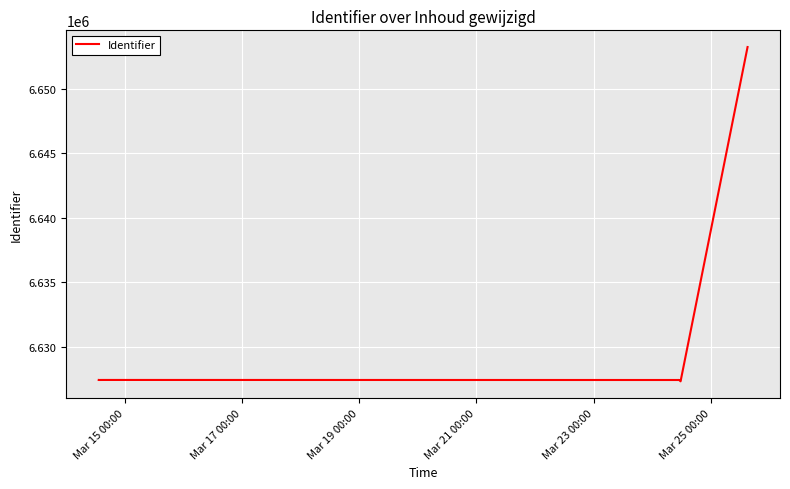

How many data points are less than 6627431?

4